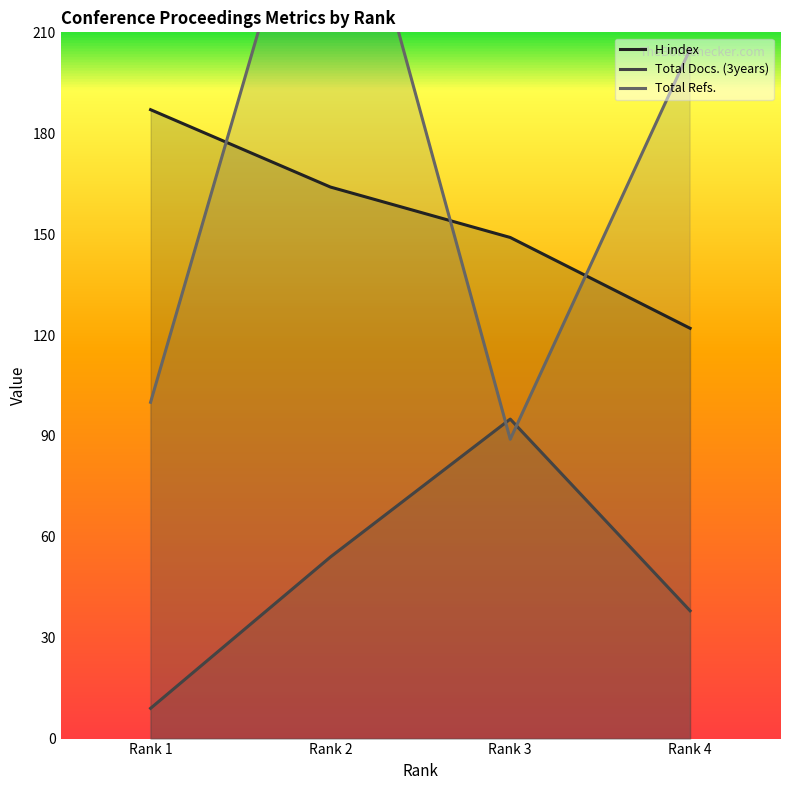

Does the chart display data point markers on the line(s)?

No